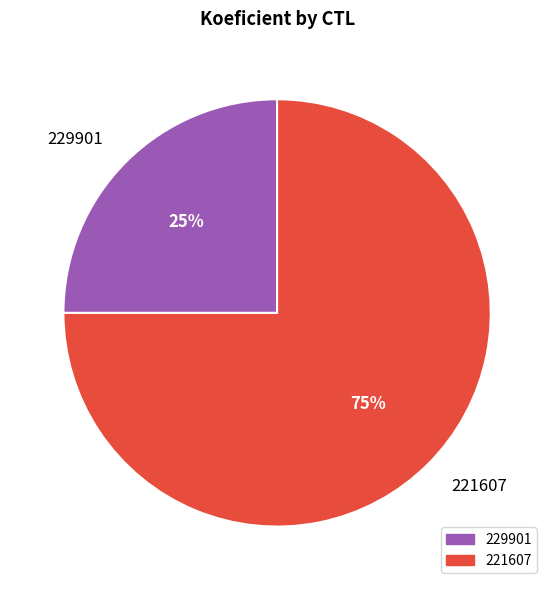

To the nearest percent, what is the difference between the 221607 and 229901 slice percentages?

50%